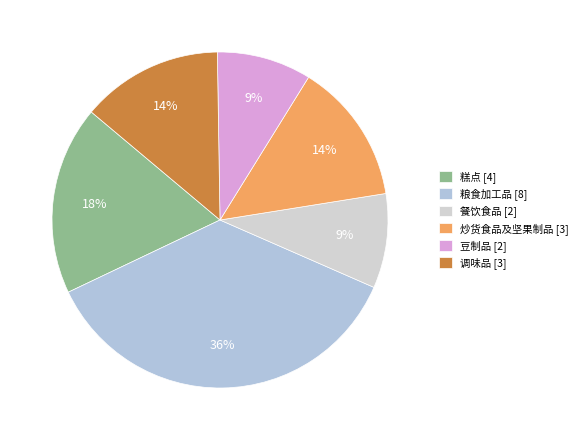

What is the smallest slice in the pie chart?

餐饮食品